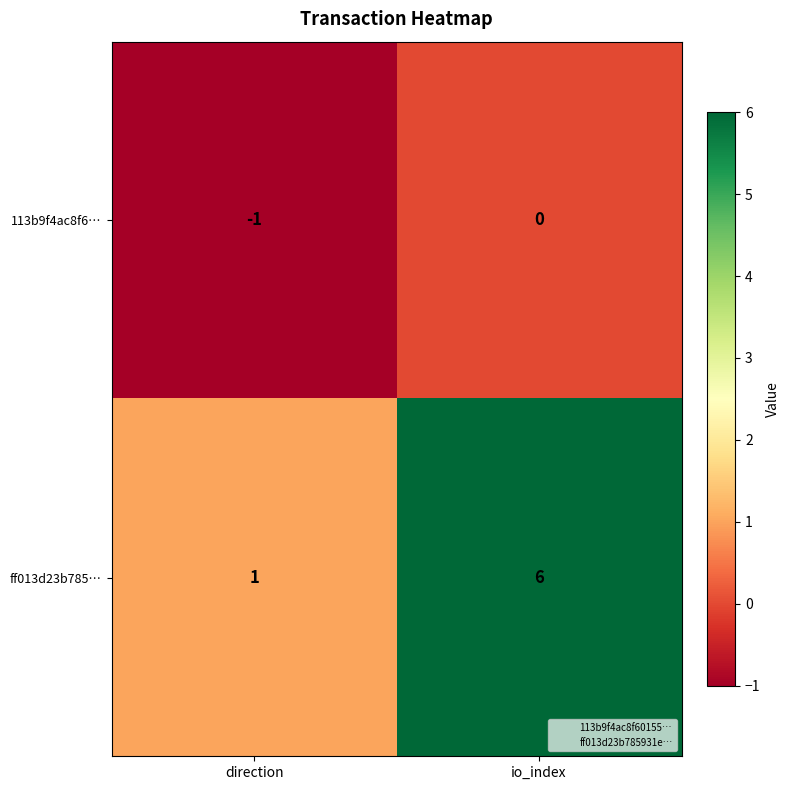

Which label corresponds to the smallest value in the chart?

direction